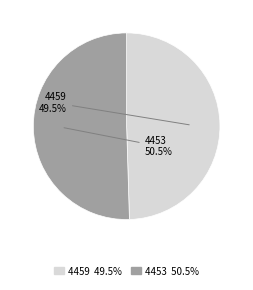

Which has a higher value, 4459 or 4453?

4453